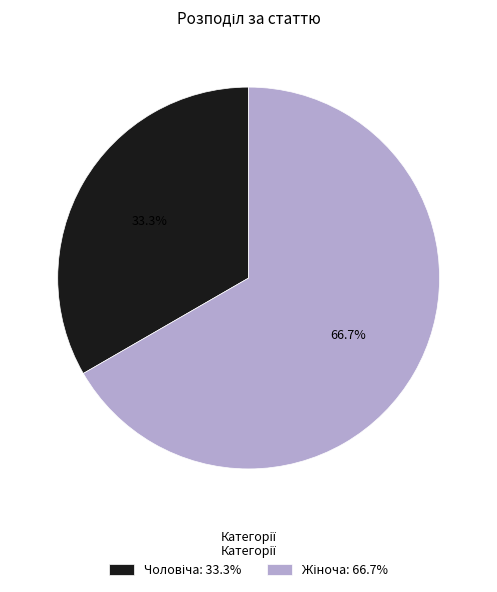

How many slices are in this pie chart?

2